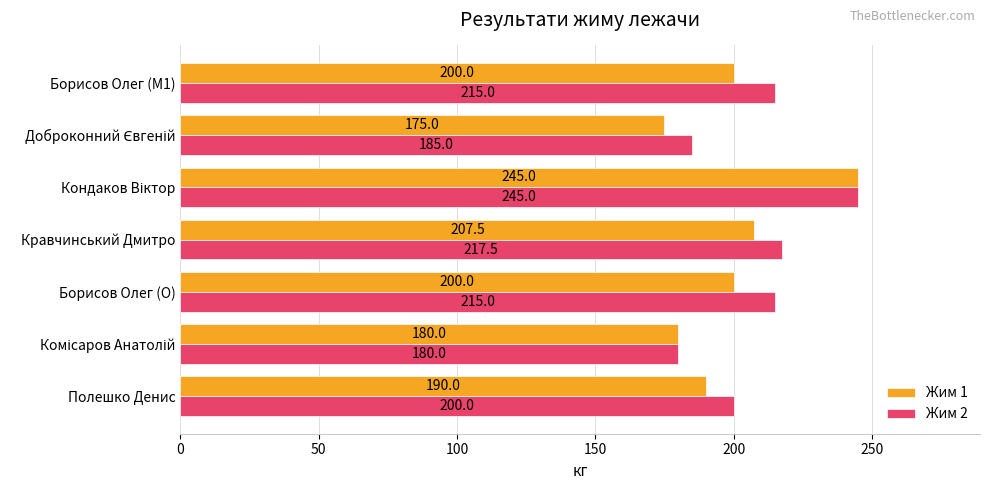

How many distinct data groups are displayed?

2